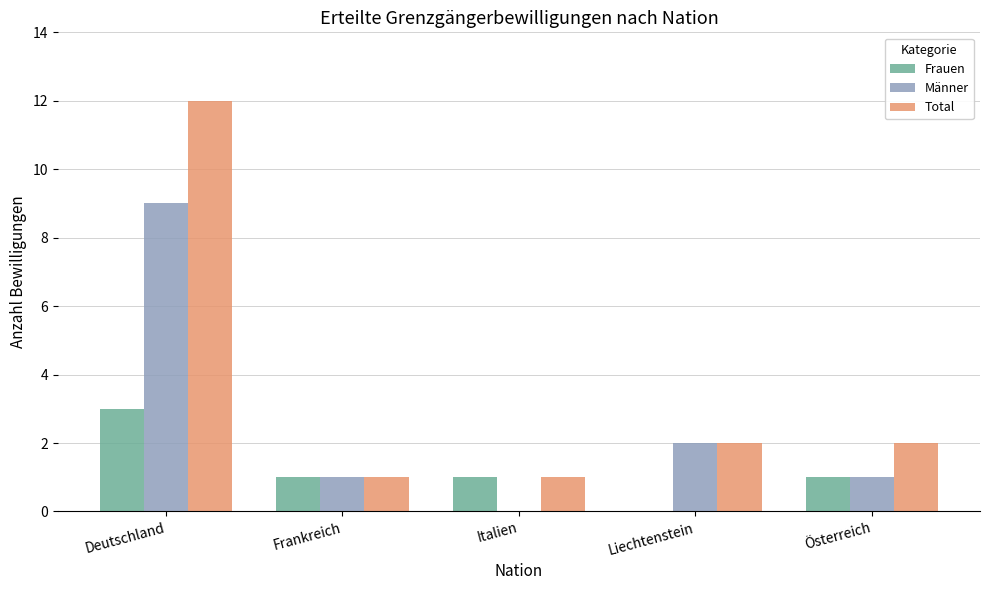

At which label is Männer closest to 4?

Liechtenstein